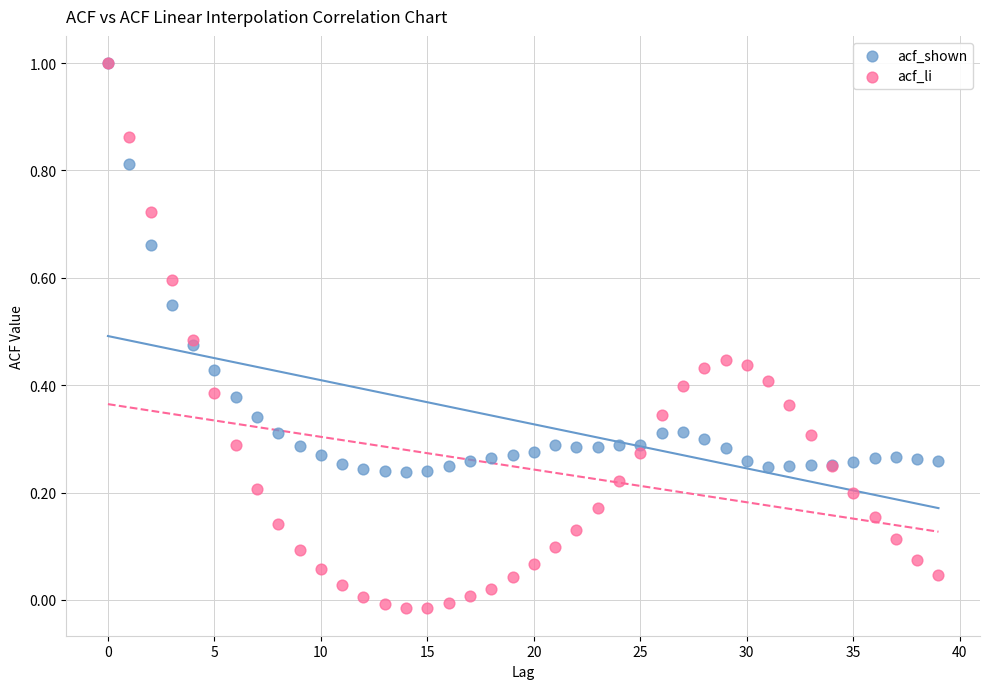

What are all the series names shown in the legend?

acf_shown, acf_li